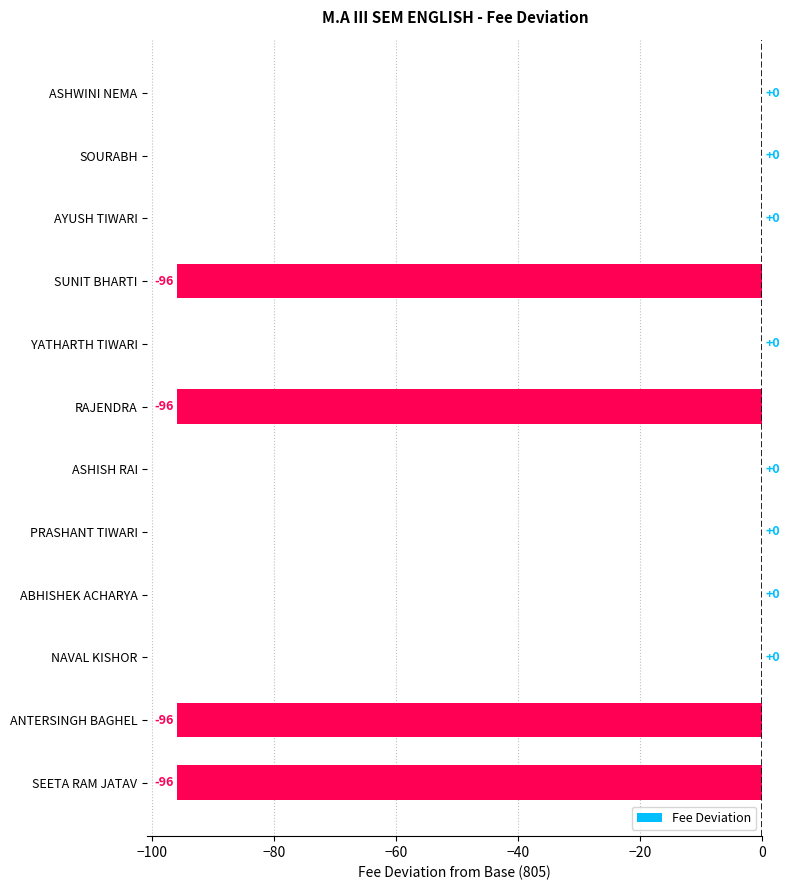

The value at ASHWINI NEMA is 0. True or false?

True